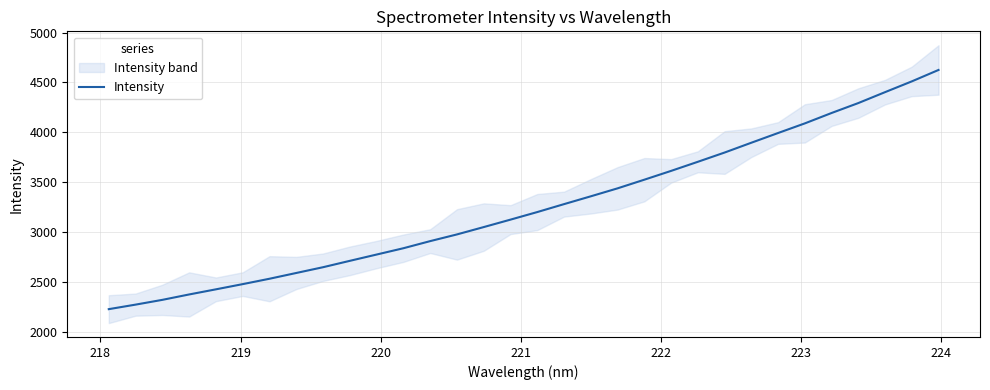

What is the value of the 12th point from the left?

2837.4